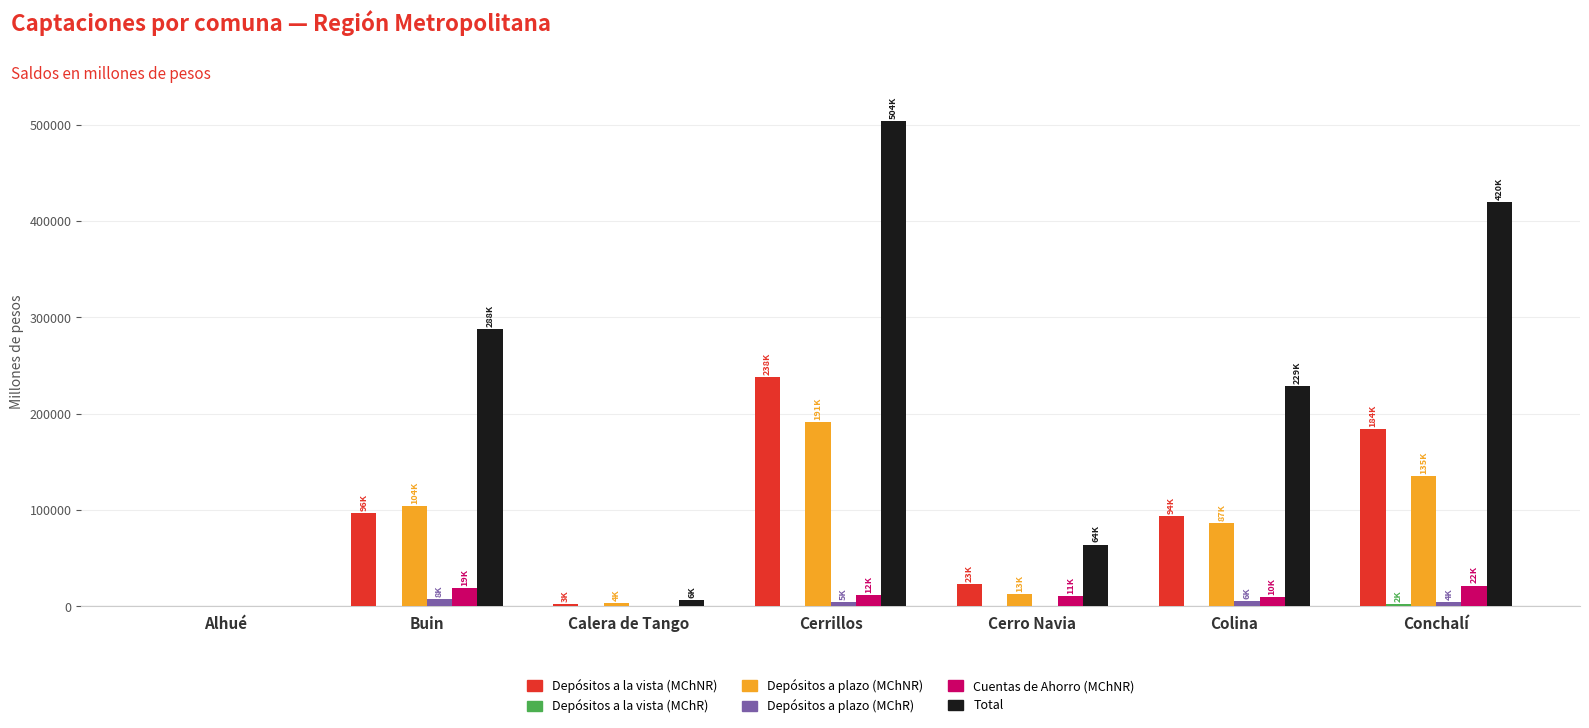

Which series has the widest spread of values?

Total